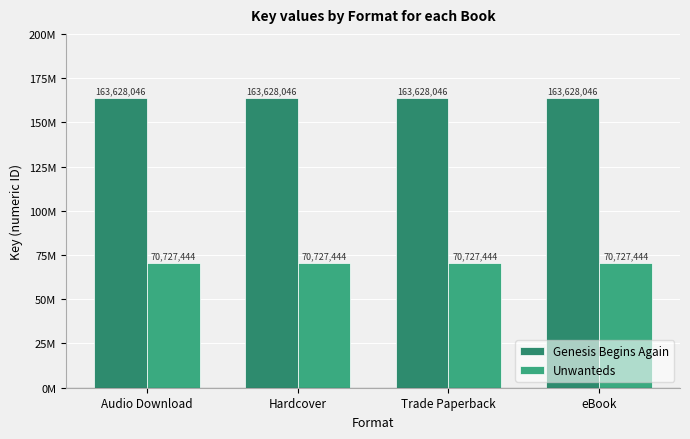

What is the sum of the Genesis Begins Again values at Hardcover and Trade Paperback?

327256092